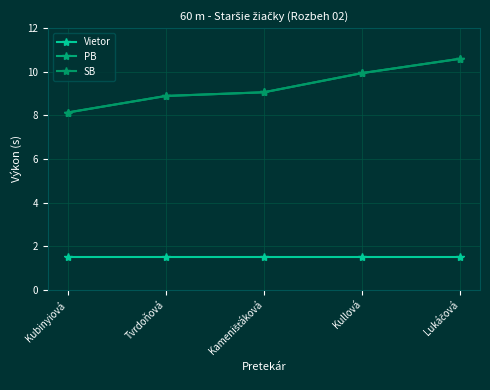

True or false: PB and Vietor cross at least once.

False